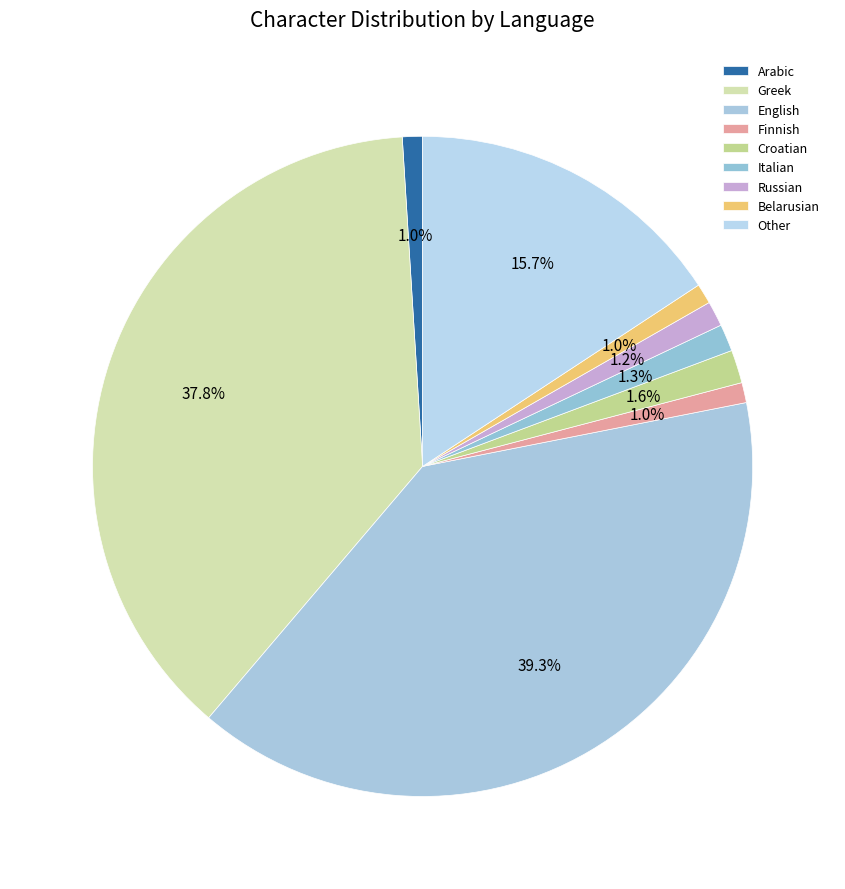

To the nearest percent, what portion does Finnish represent?

1%